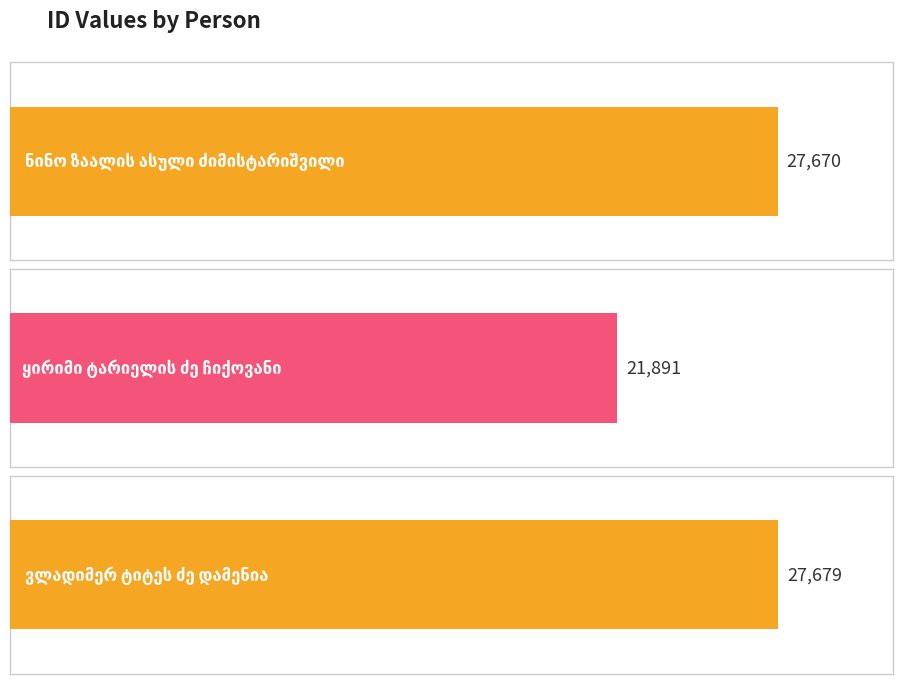

What is the difference between the maximum and minimum values?

5788